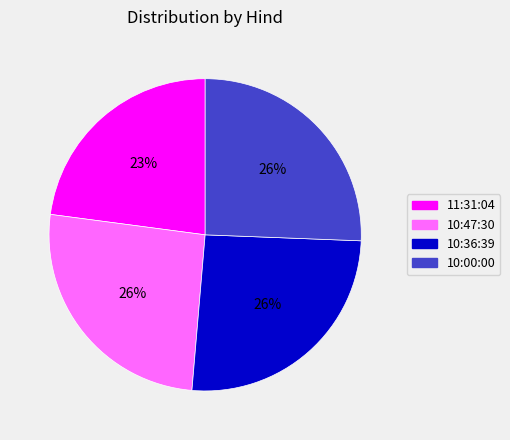

Does any single category account for the majority?

No